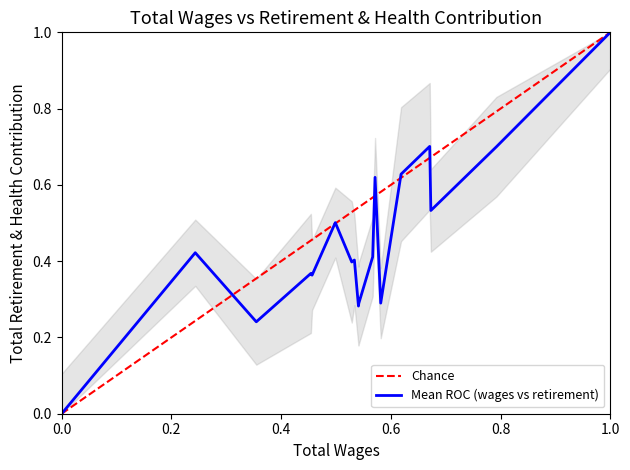

Which category has the highest value in the Mean ROC (wages vs retirement) series?

1.0